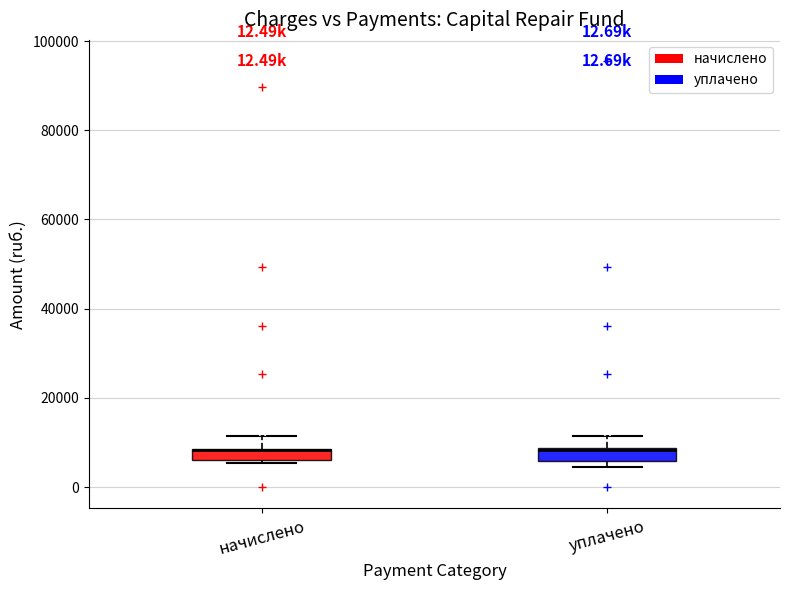

Where does the upper whisker of the box for уплачено end on the y-axis? The values are not printed on the chart, so give them approximately, as read against the axis.

12000